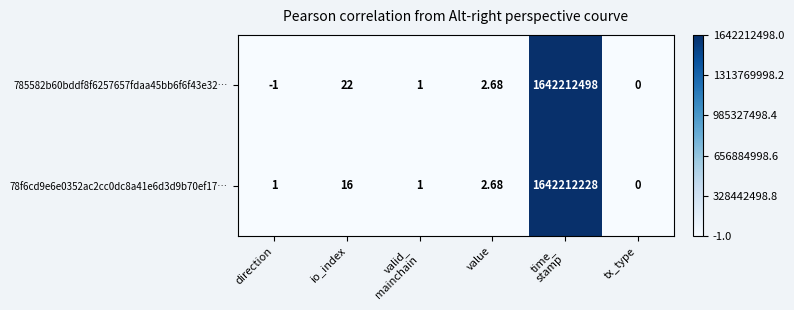

At which category does the chart reach its minimum across all series?

direction